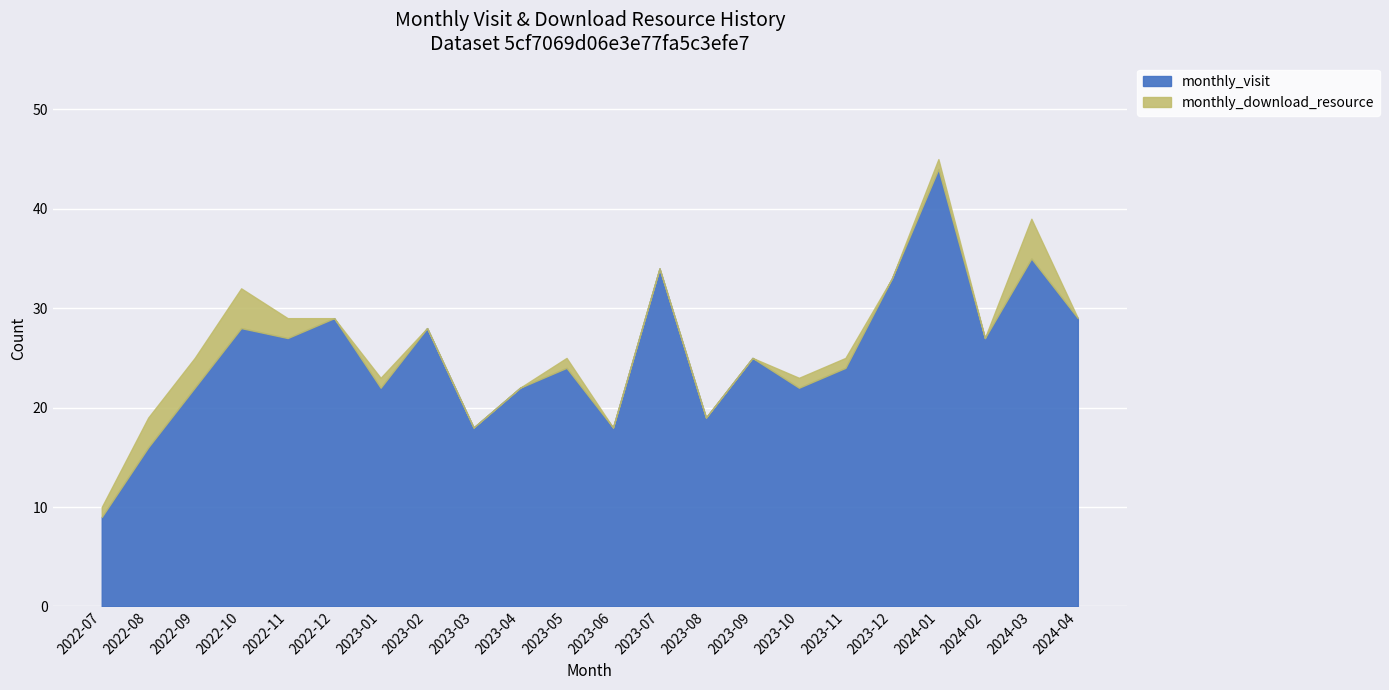

Is it true that monthly_visit equals 24 at 2024-01?

False